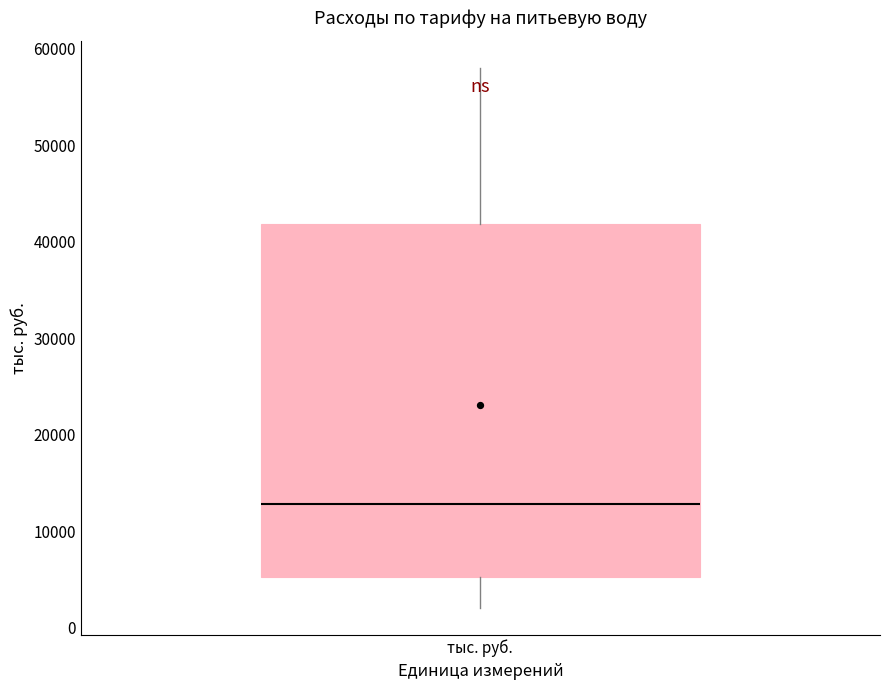

Where does the lower whisker of the box for тыс. руб. end on the y-axis? The values are not printed on the chart, so give them approximately, as read against the axis.

2000